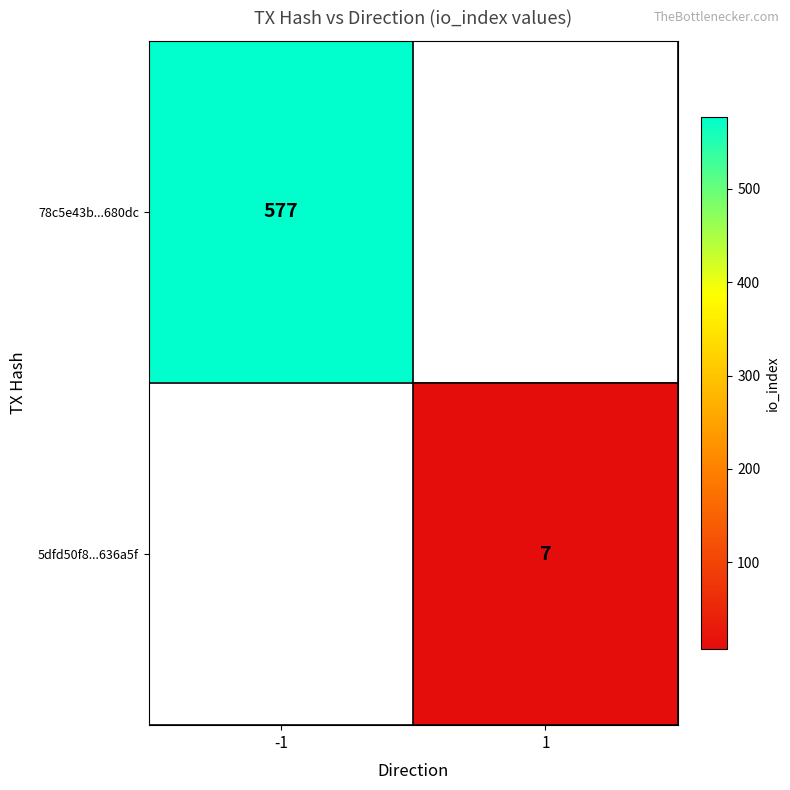

The value of 78c5e43b...680dc at -1 is 318. True or false?

False